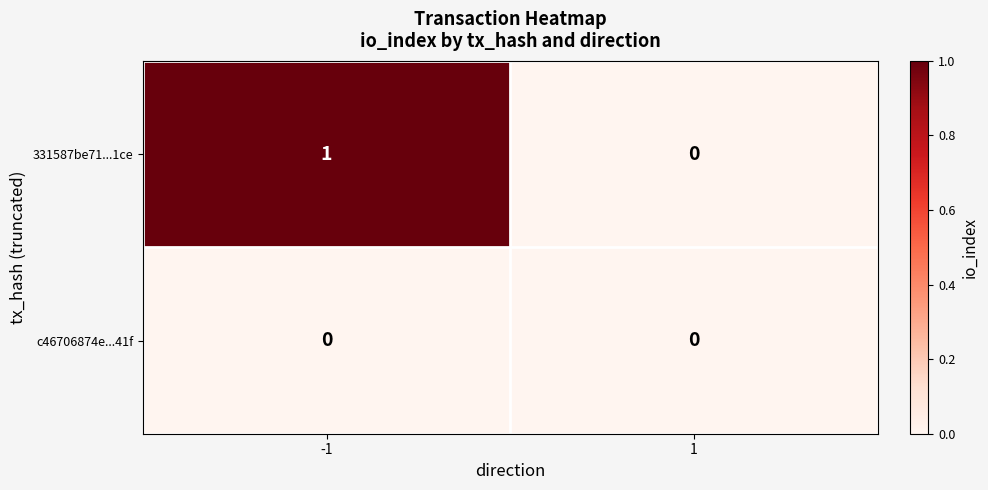

Rank the series at -1 from lowest to highest value.

c46706874e...41f, 331587be71...1ce